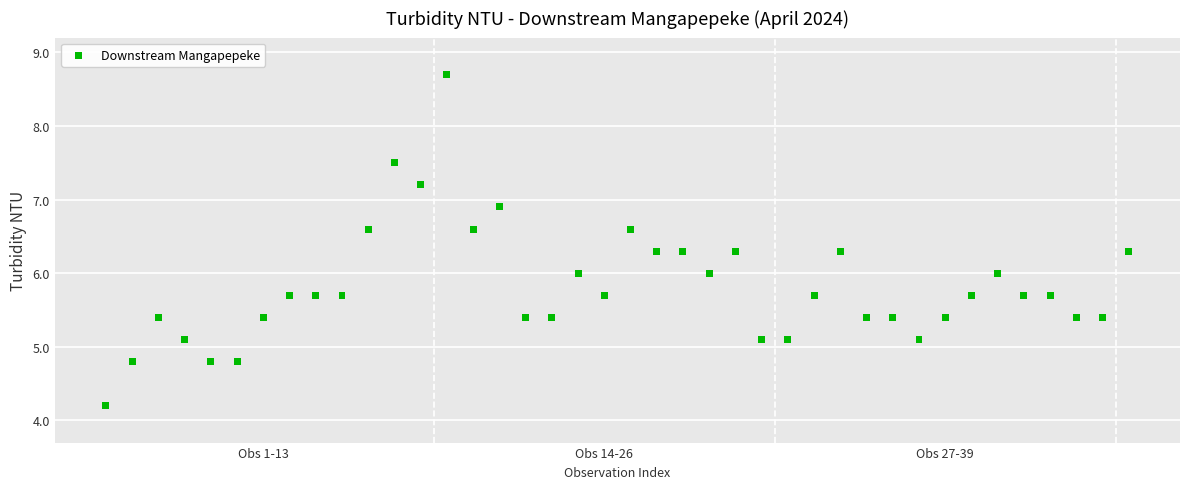

What is the range of Y values (max minus min)?

4.5